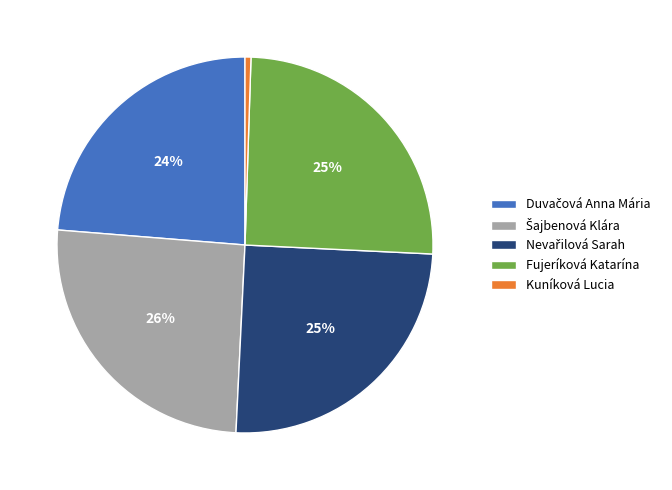

To the nearest percent, what portion does Kuníková Lucia represent?

1%